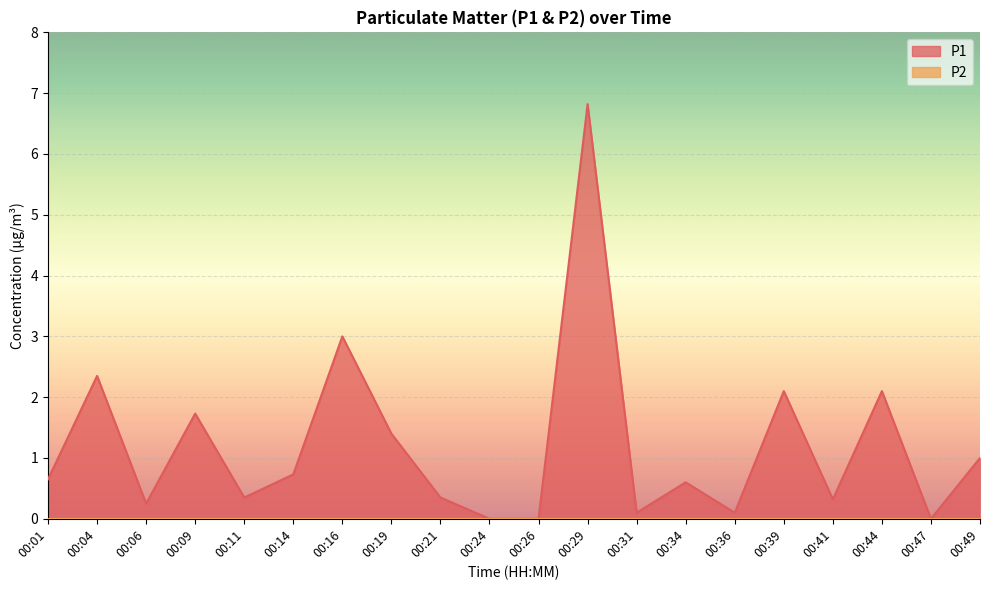

Approximately how many times larger is the value at 00:41 compared to 00:04?

0.1